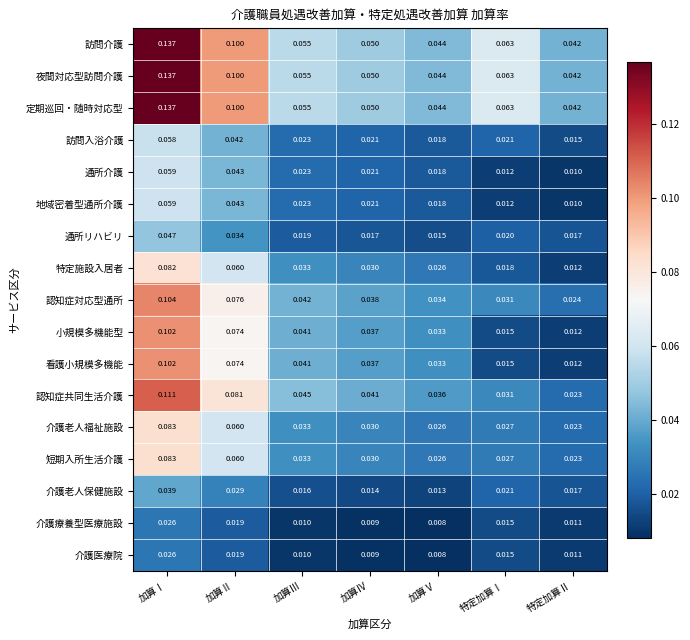

Is the value of 認知症共同生活介護 at 特定加算Ⅱ greater than the value of 訪問介護 at 特定加算Ⅰ?

No